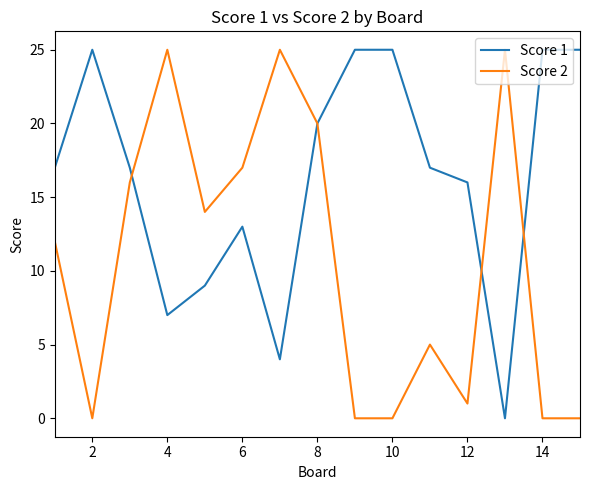

How many series are shown in this chart?

2